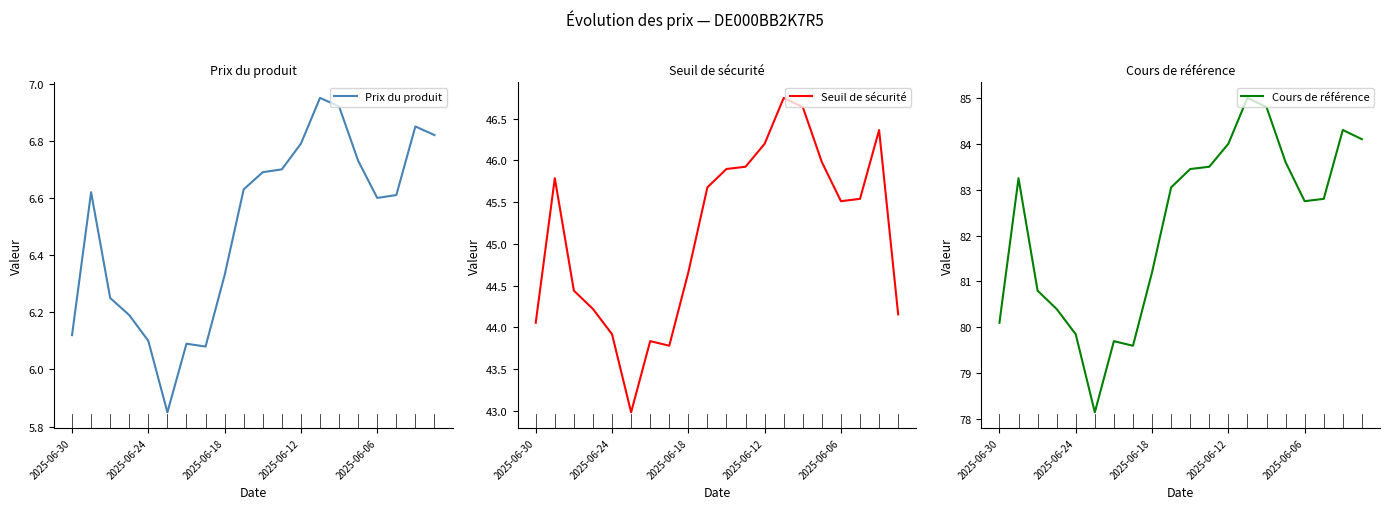

In Seuil de sécurité, how many points are higher than both neighbors (excluding endpoints)?

4